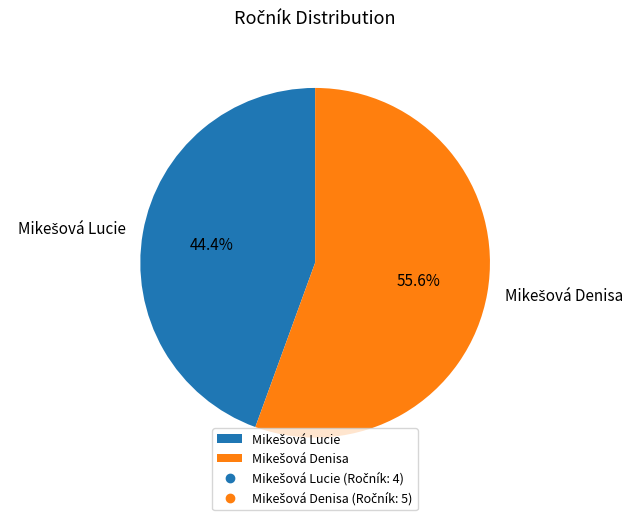

How many slices are in this pie chart?

2